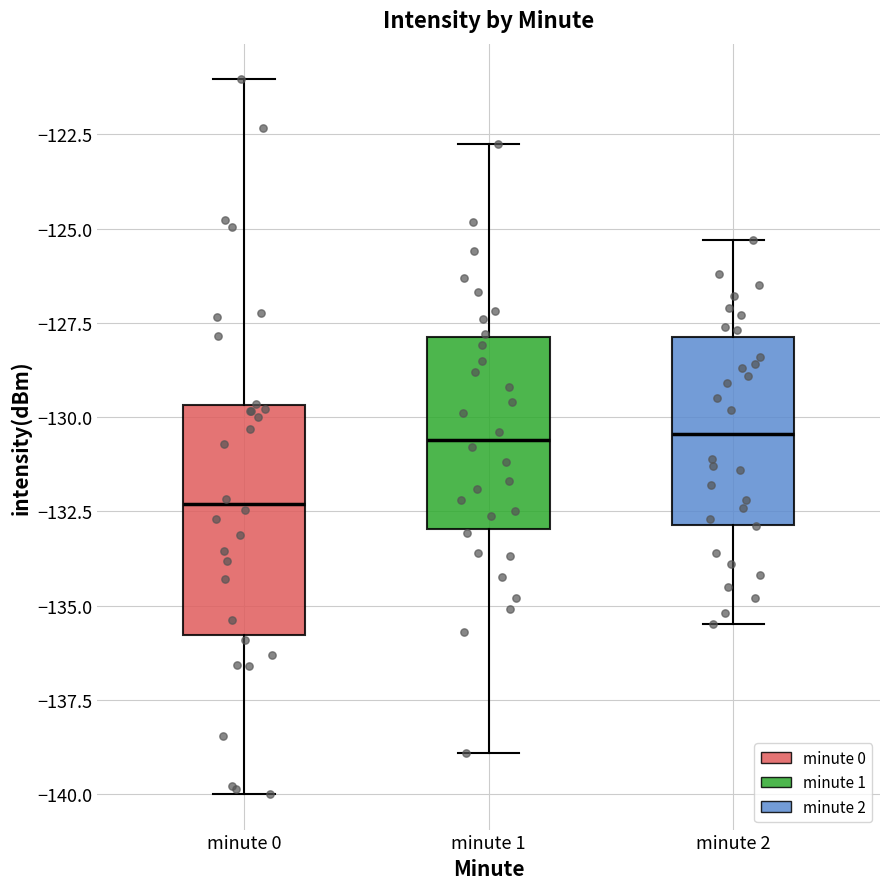

Reading left to right, transcribe this box plot: for each box, give where its median line is, the range the box spans, and where its two whiskers end, as read against the y-axis. The values are not printed on the chart, so give them approximately, as read against the axis.

minute 0: median -132.5, box -136.0 to -129.5, whiskers -140.0 to -121.0
minute 1: median -130.5, box -133.0 to -128.0, whiskers -139.0 to -123.0
minute 2: median -130.5, box -133.0 to -128.0, whiskers -135.5 to -125.5